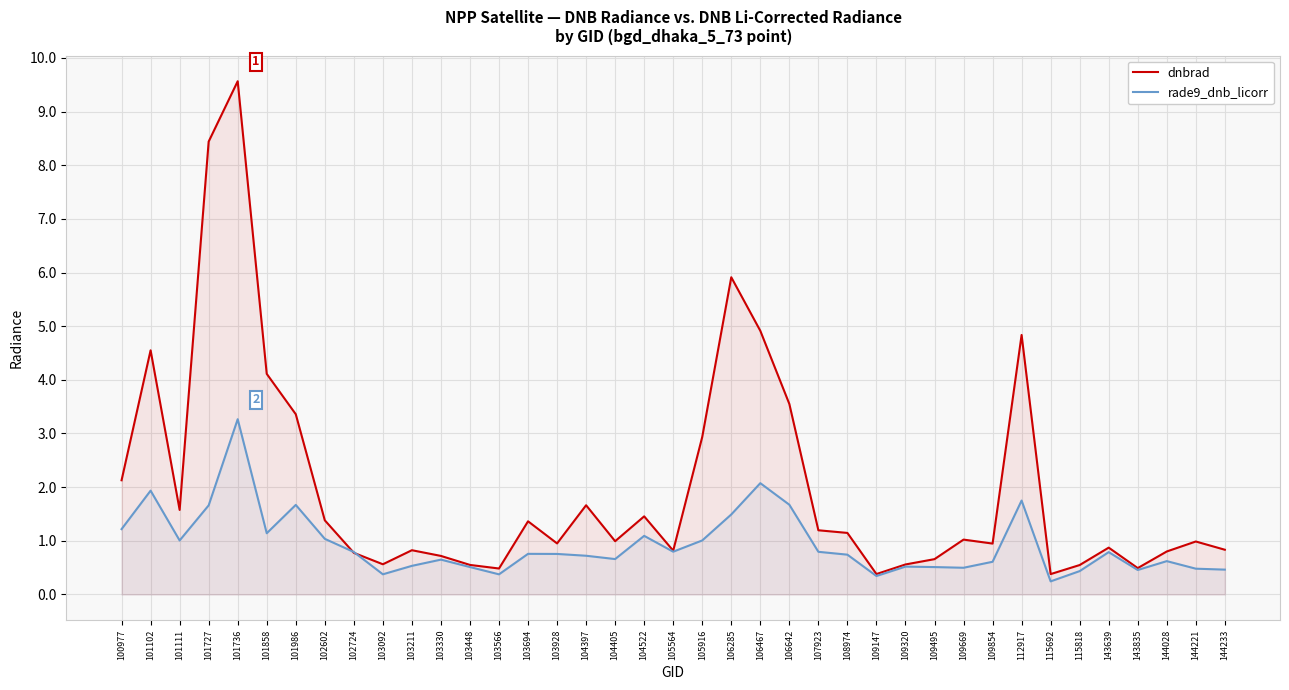

Between 101102 and 101736, which series saw the biggest shift?

dnbrad